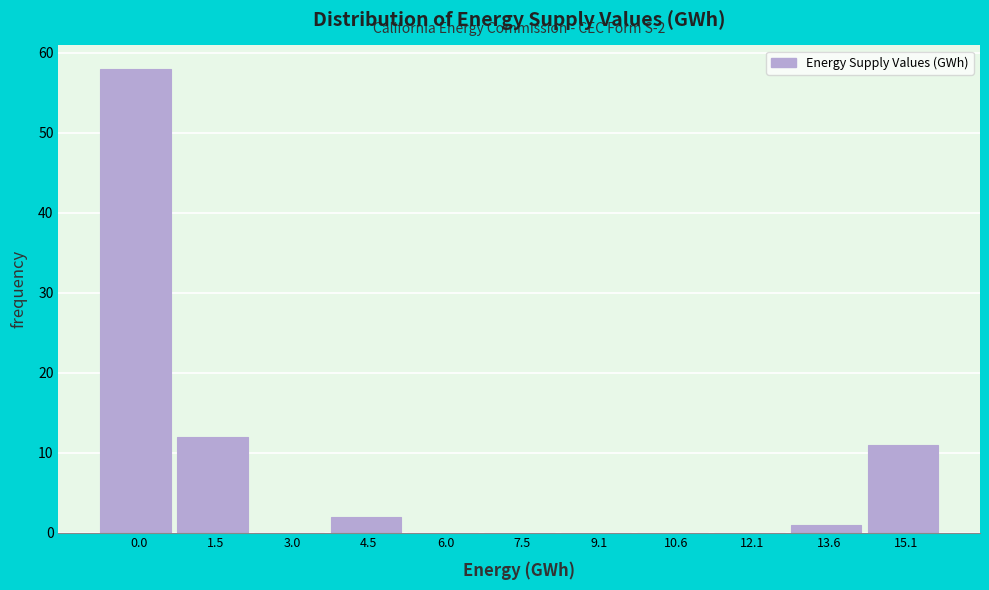

Reading left to right, what are all the values shown in this chart?

0.0=58	1.5=12	3.0=0	4.5=2	6.0=0	7.5=0	9.1=0	10.6=0	12.1=0	13.6=1	15.1=11